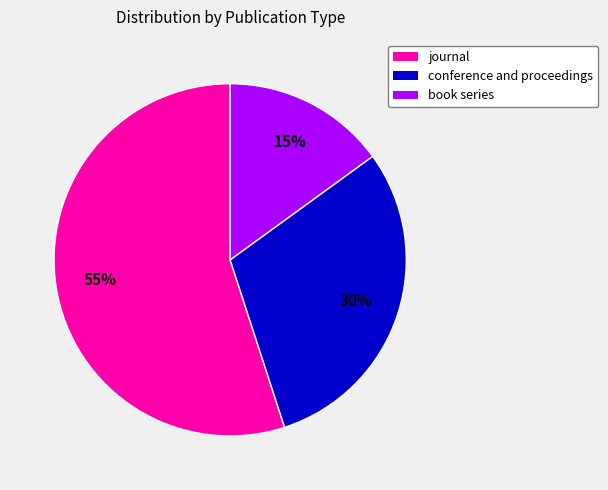

Does conference and proceedings represent more than half of the total?

No